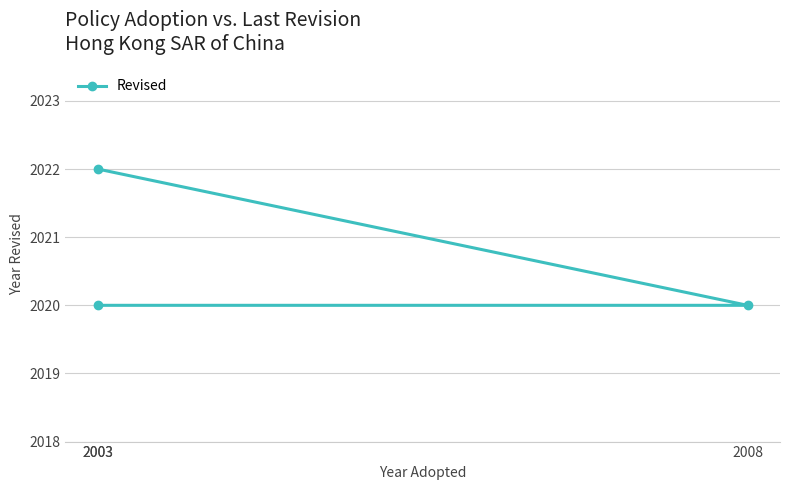

What is the difference between the maximum and minimum values?

2